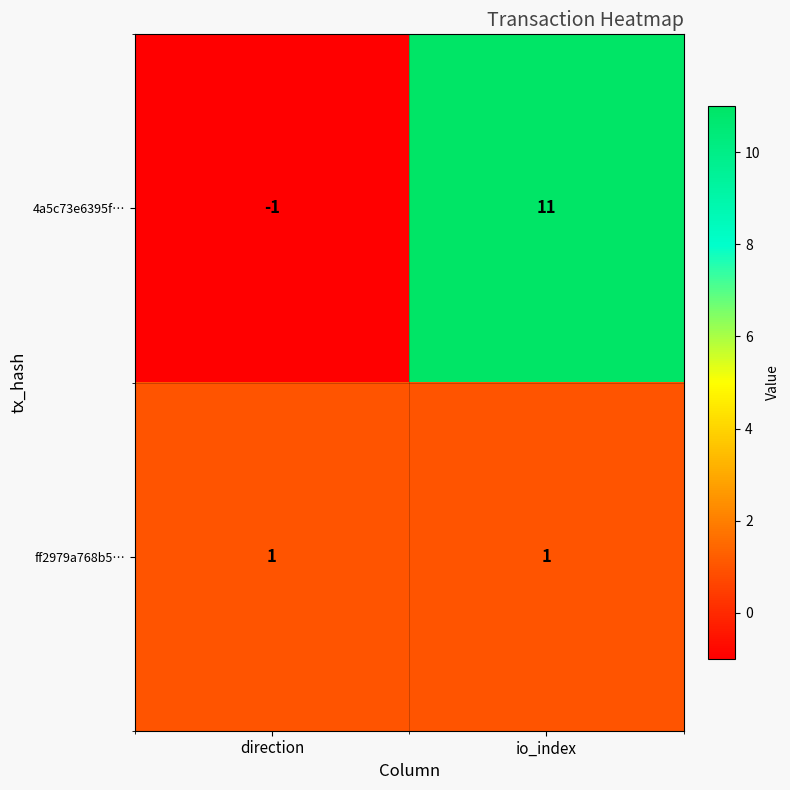

The 4a5c73e6395f… series shows 8 at io_index. True or false?

False